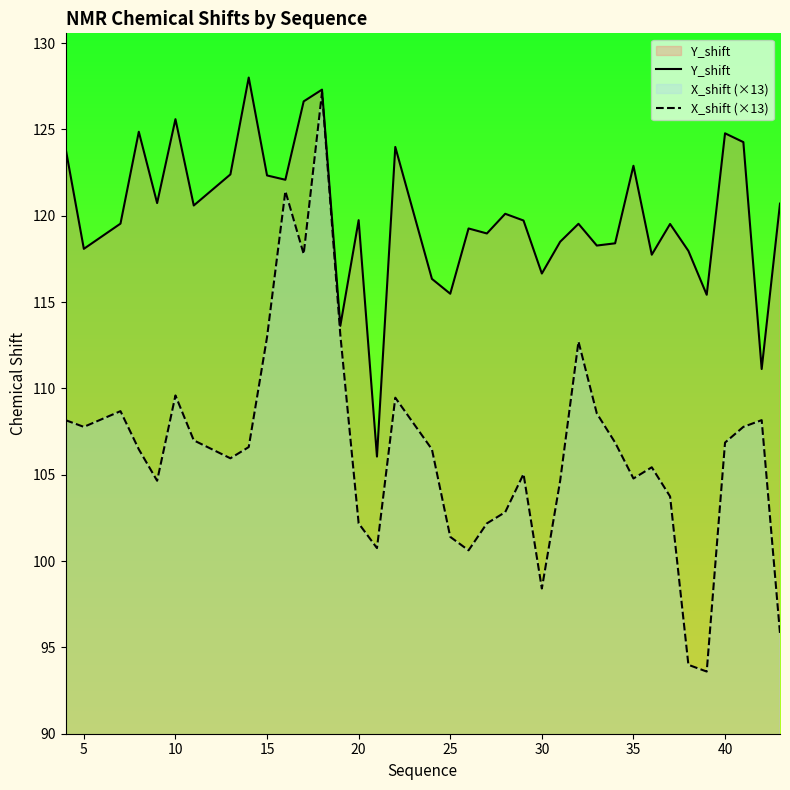

What is the lowest value of the X_shift (×13) series?

93.6